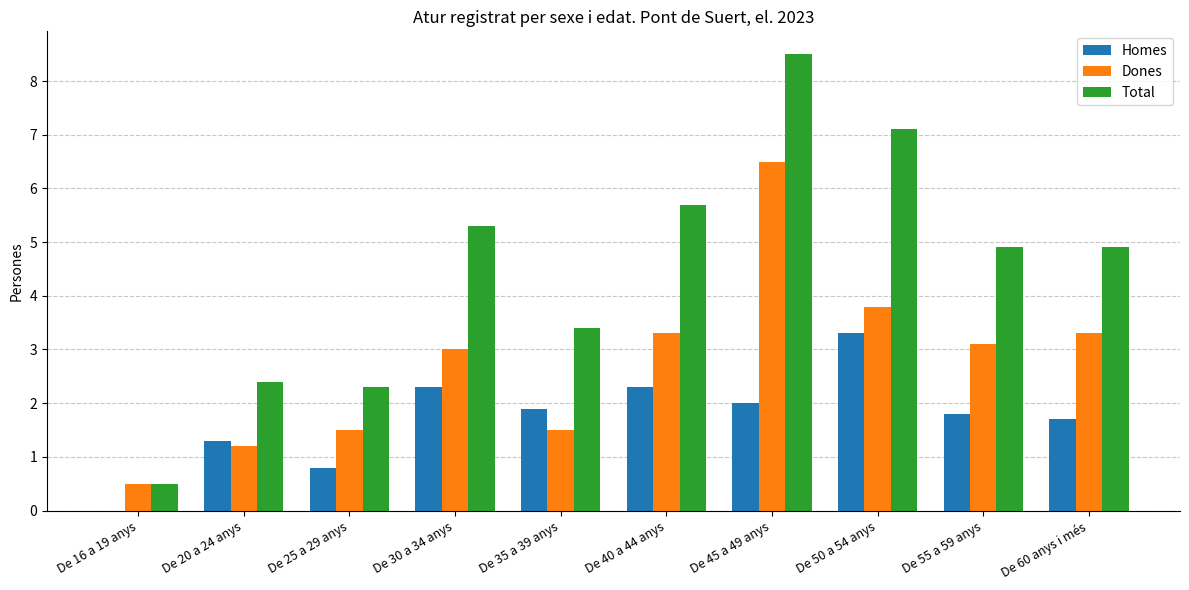

Which label corresponds to the largest value in the chart?

De 45 a 49 anys